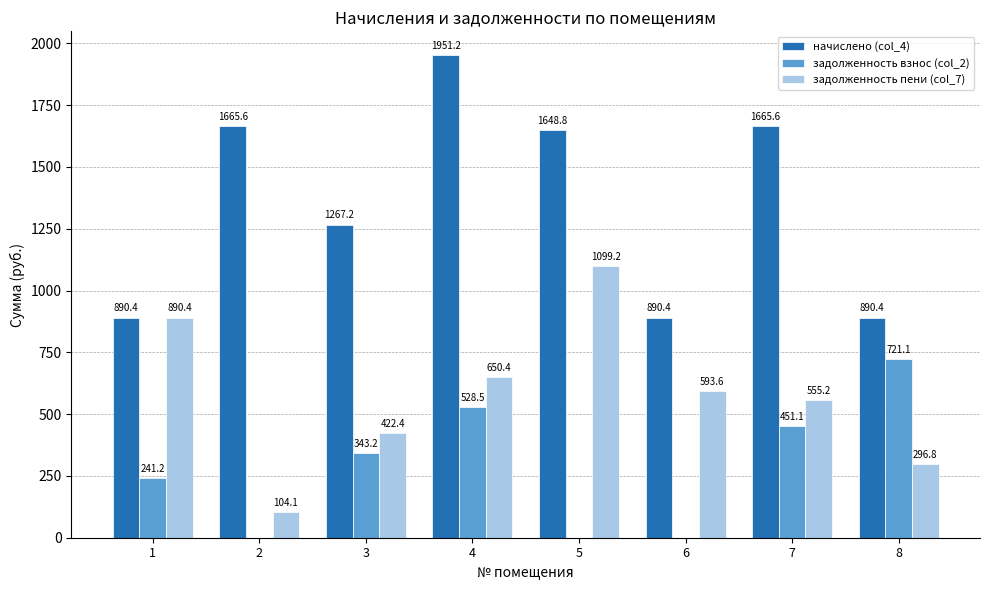

True or false: задолженность пени (col_7) has a value of 890.4 at 1.

True